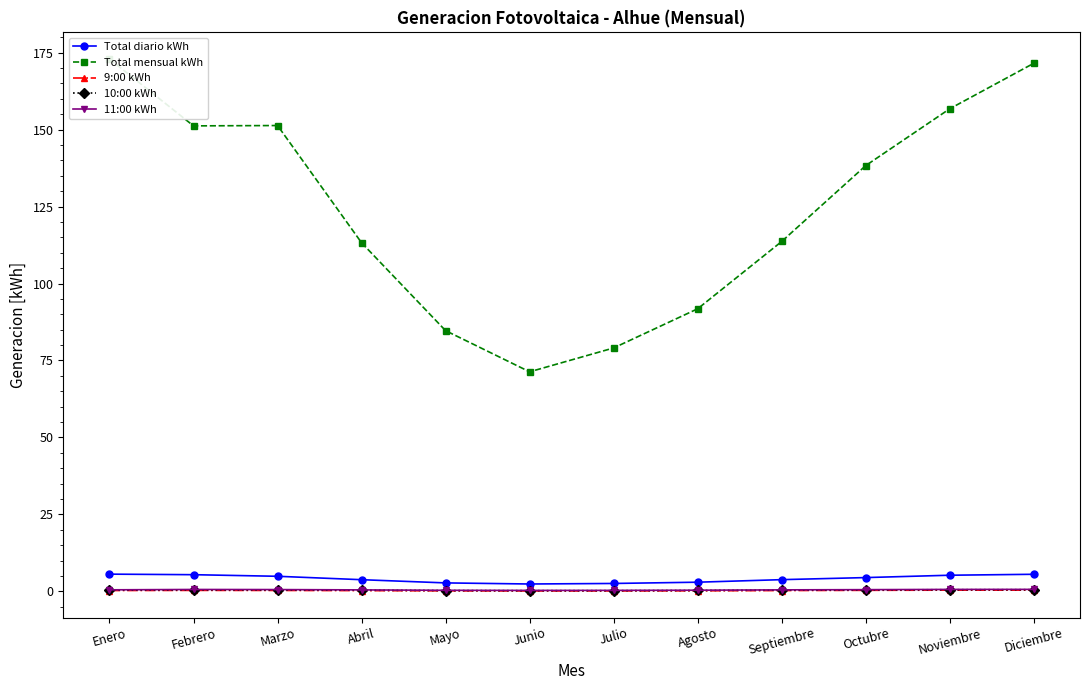

Is the value of 11:00 kWh at Julio greater than the value of Total diario kWh at Enero?

No